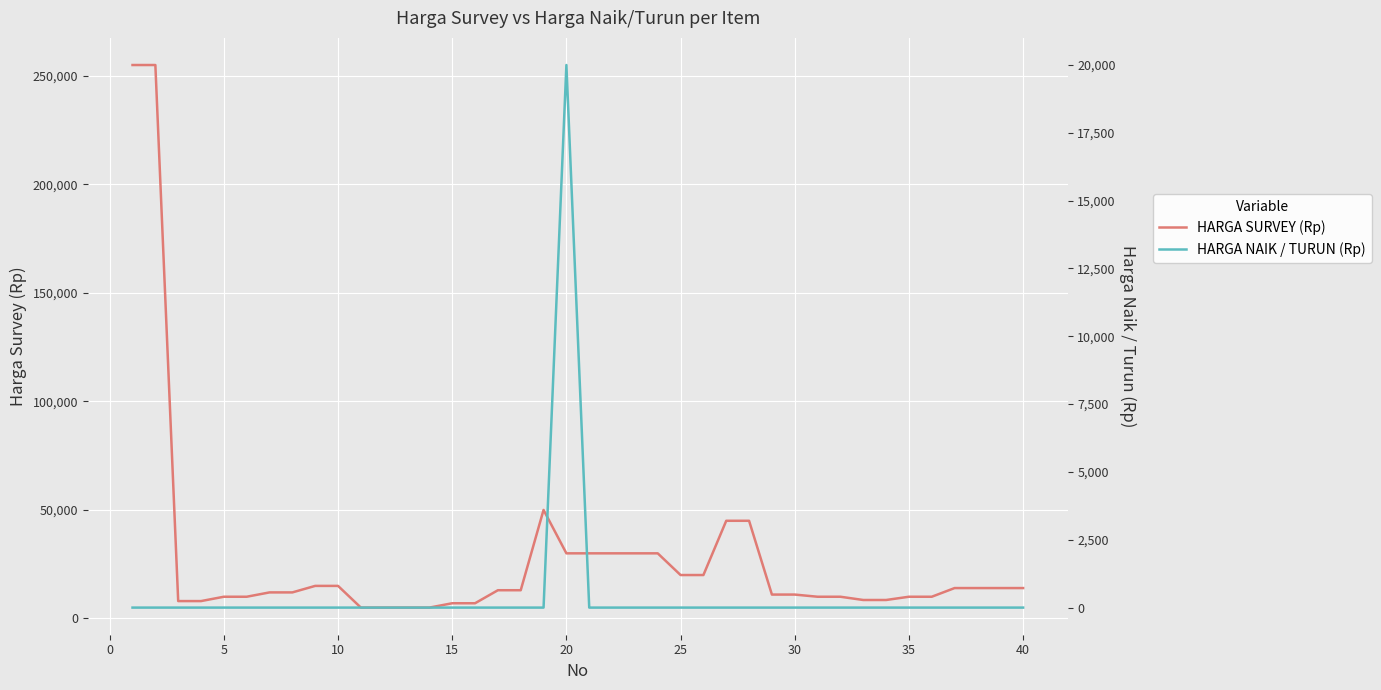

True or false: HARGA SURVEY (Rp) has more than 1 interior local peaks.

False